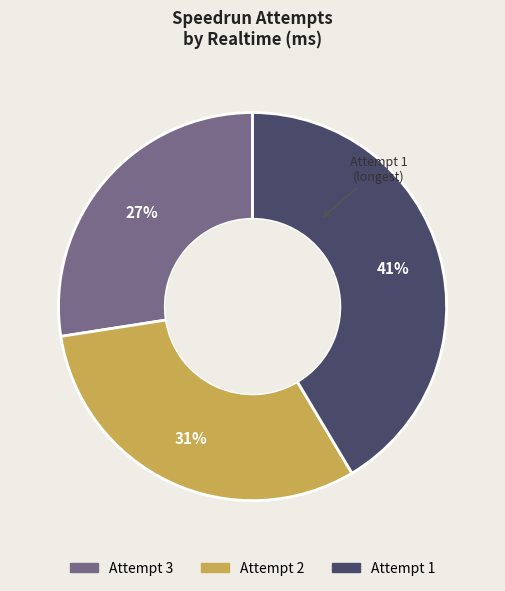

Does any single category account for the majority?

No